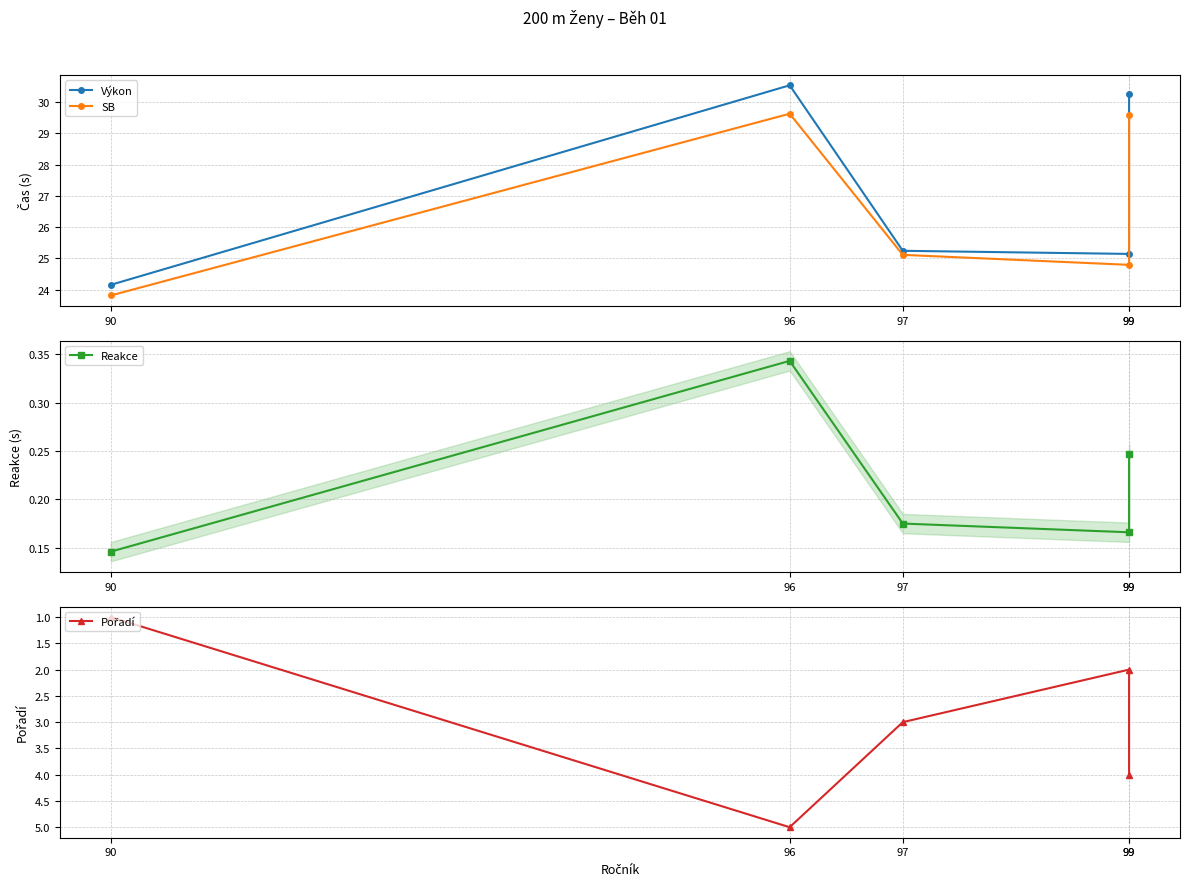

Which series has the largest total across all categories?

Výkon